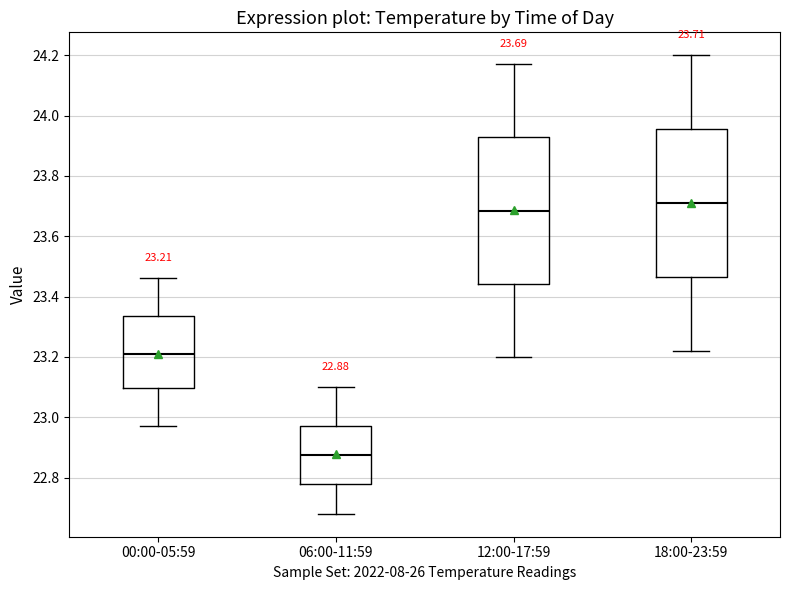

Which box's median line is the highest?

18:00-23:59